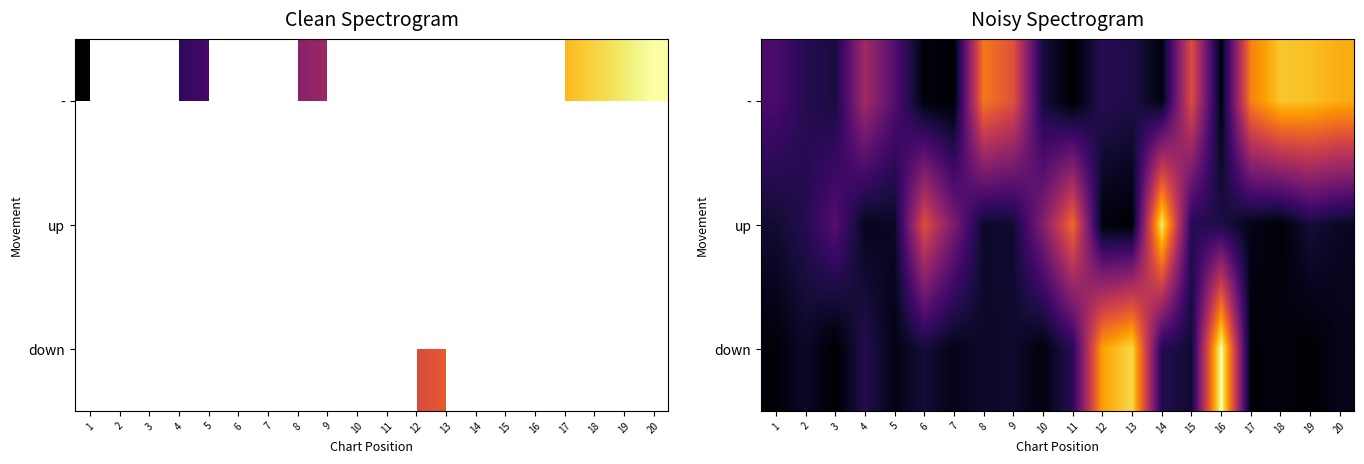

What is the sum of all - values?

202.7